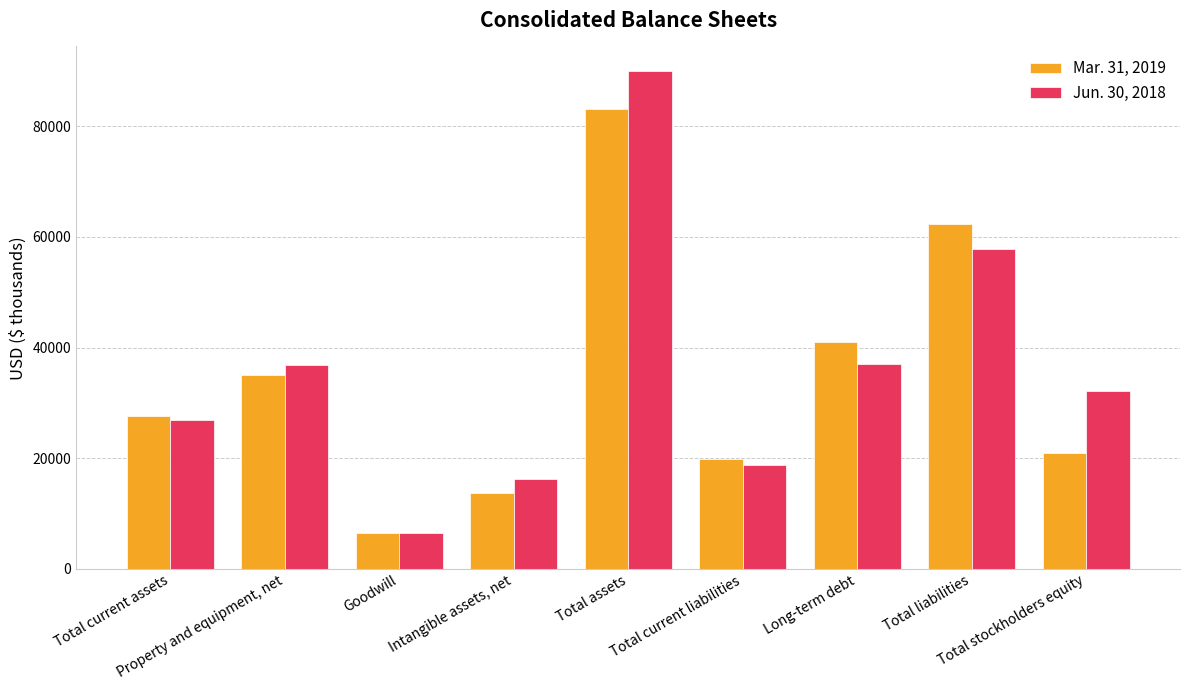

What is the lowest value of the Mar. 31, 2019 series?

6412